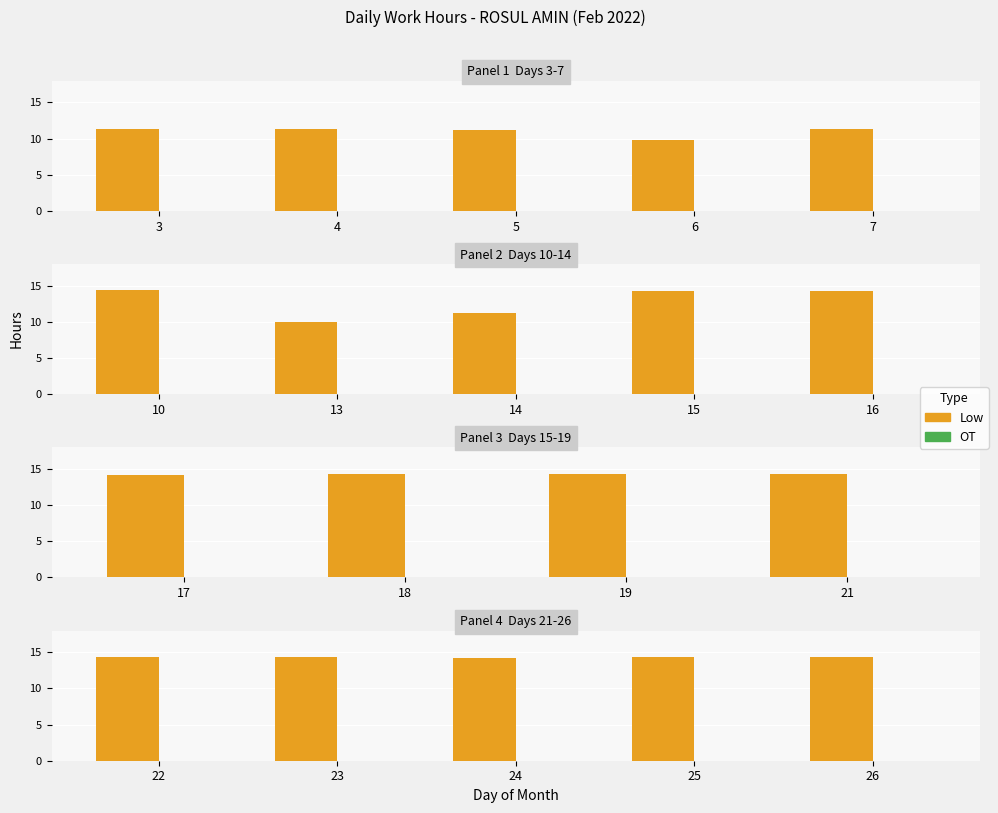

Rank the series by their maximum value, from highest to lowest.

Low, OT